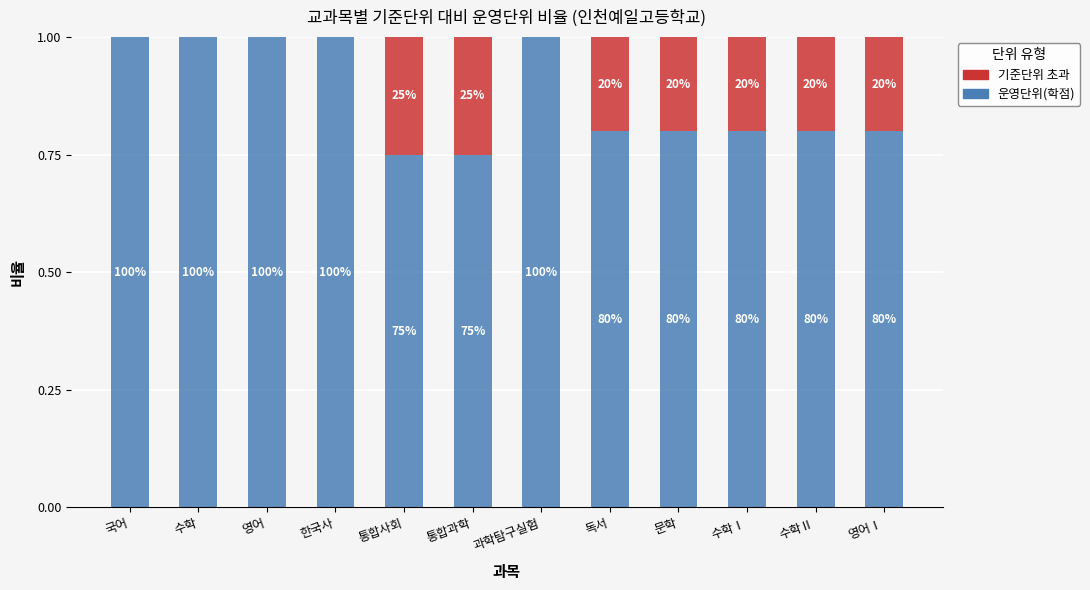

What is the label of the 5th bar from the left?

통합사회